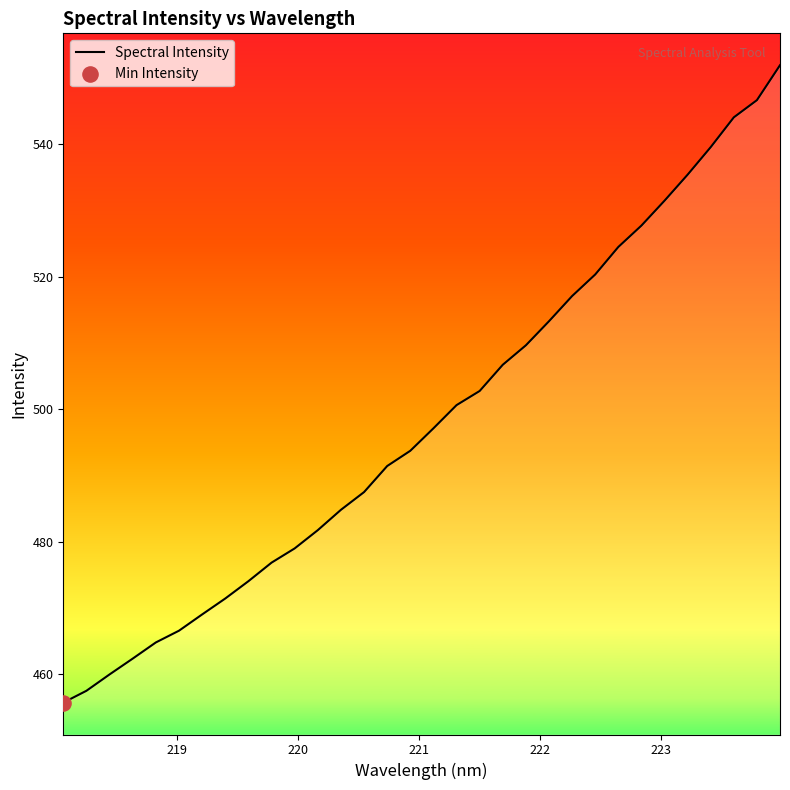

What is the difference between the maximum and minimum values?

96.3